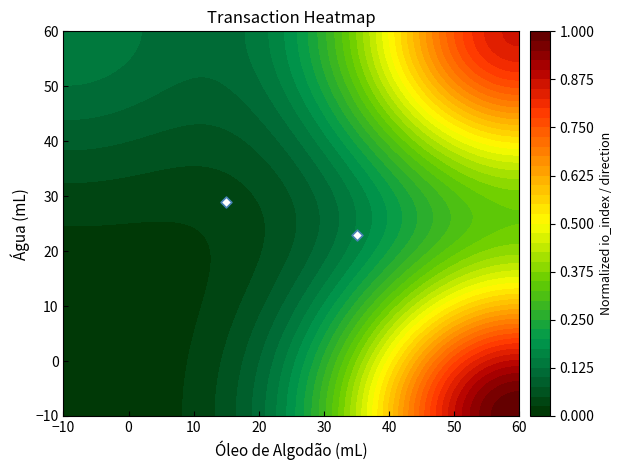

The value at −10 is 14. True or false?

False